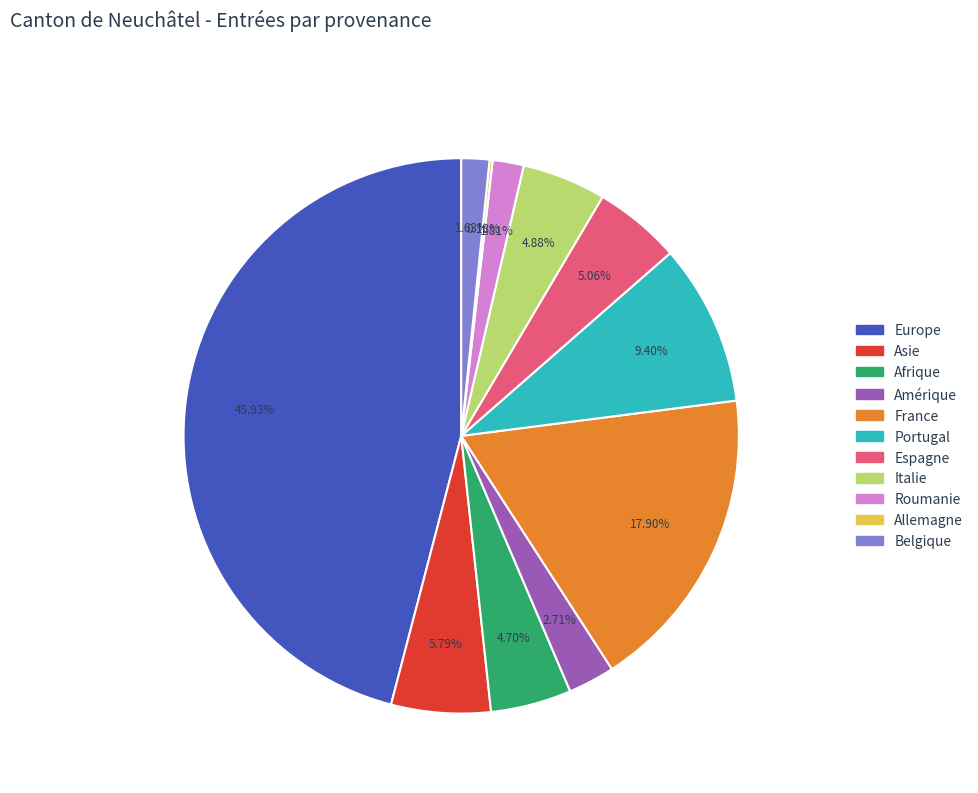

Between Amérique and Afrique, which is larger?

Afrique